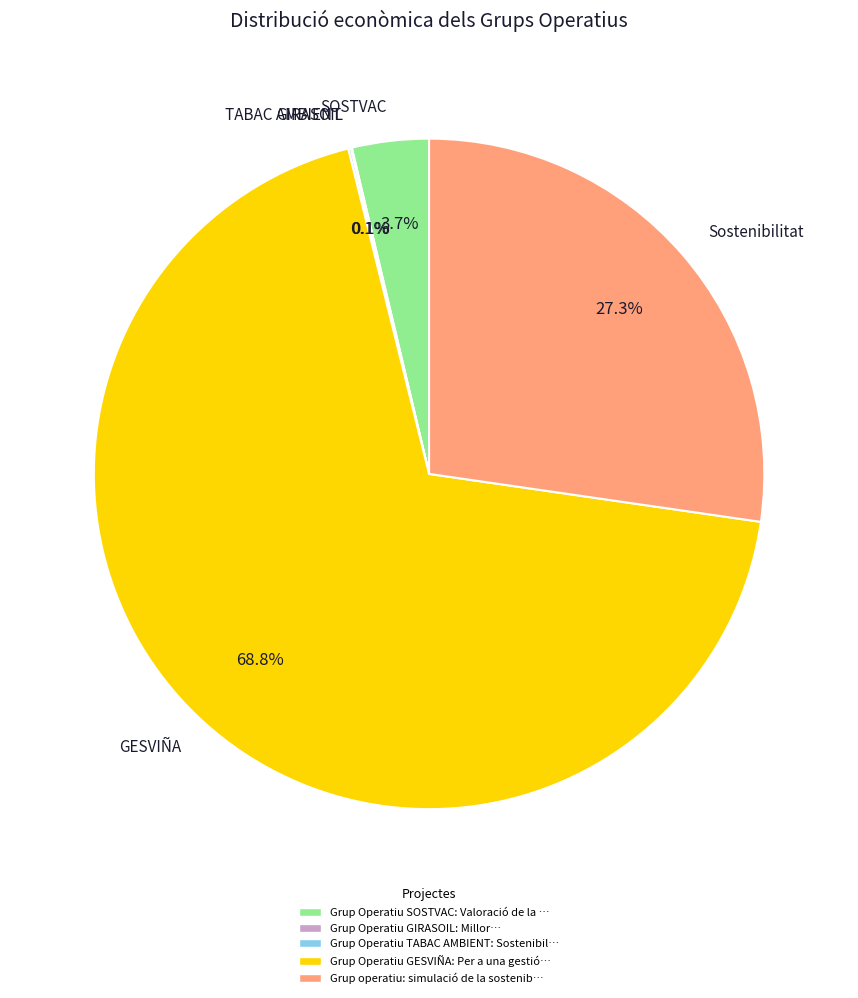

Do GESVIÑA and SOSTVAC together represent more than half of the pie?

Yes